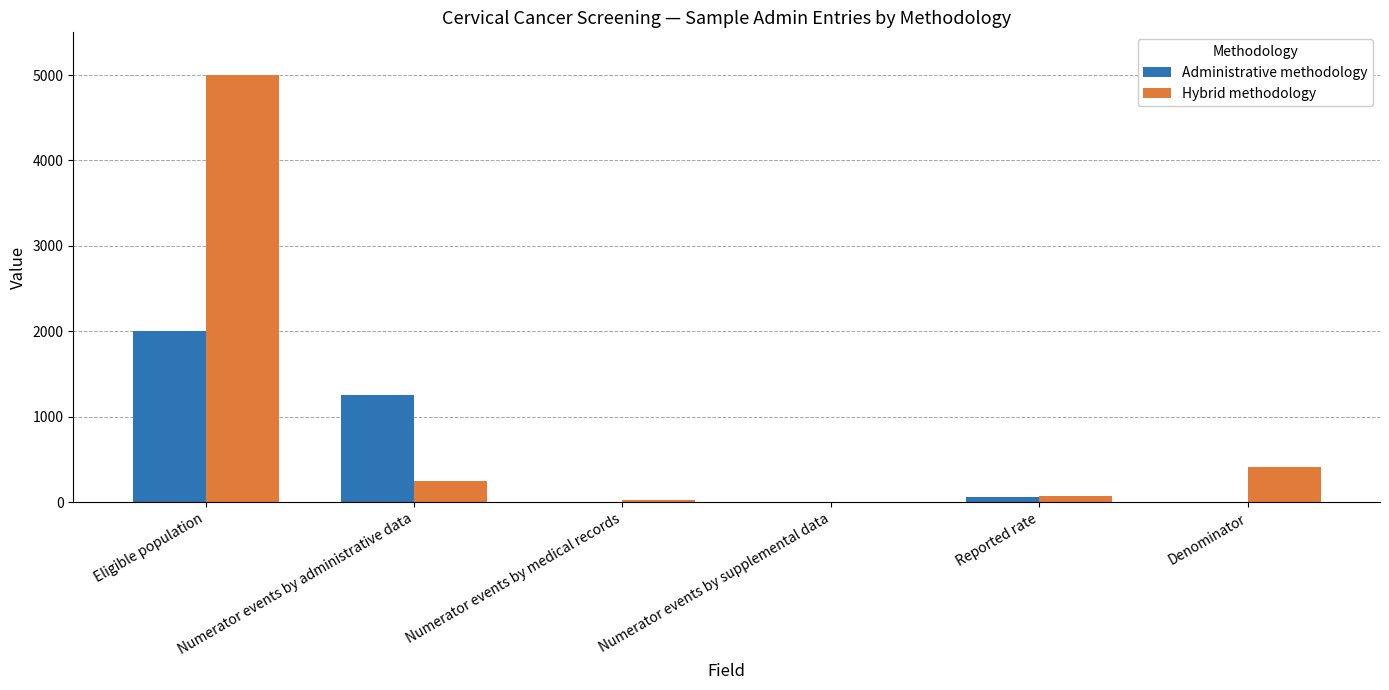

What value does the Hybrid methodology series have at Numerator events by supplemental data?

5.0